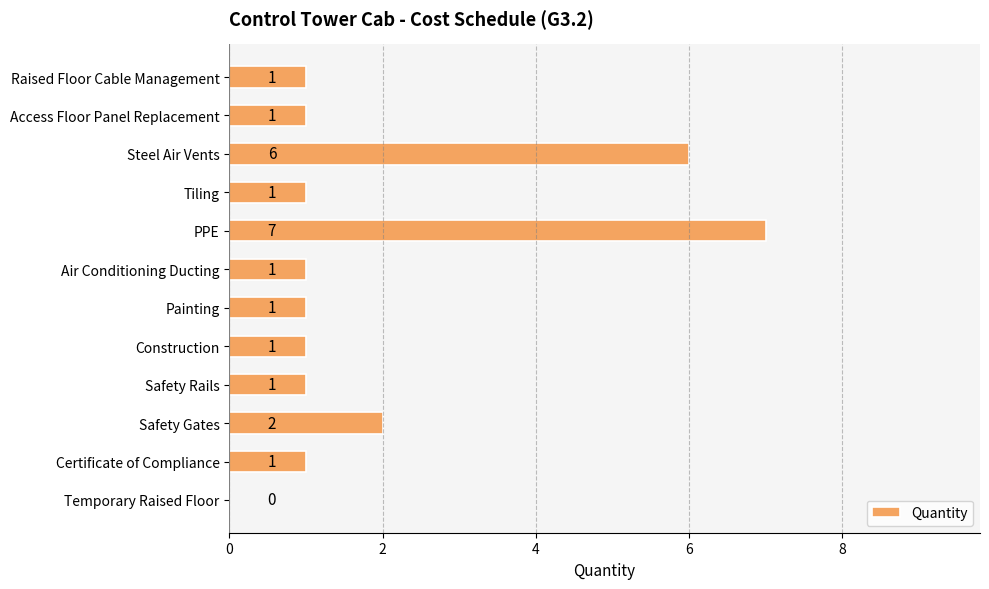

How many values are between 1 and 2?

9